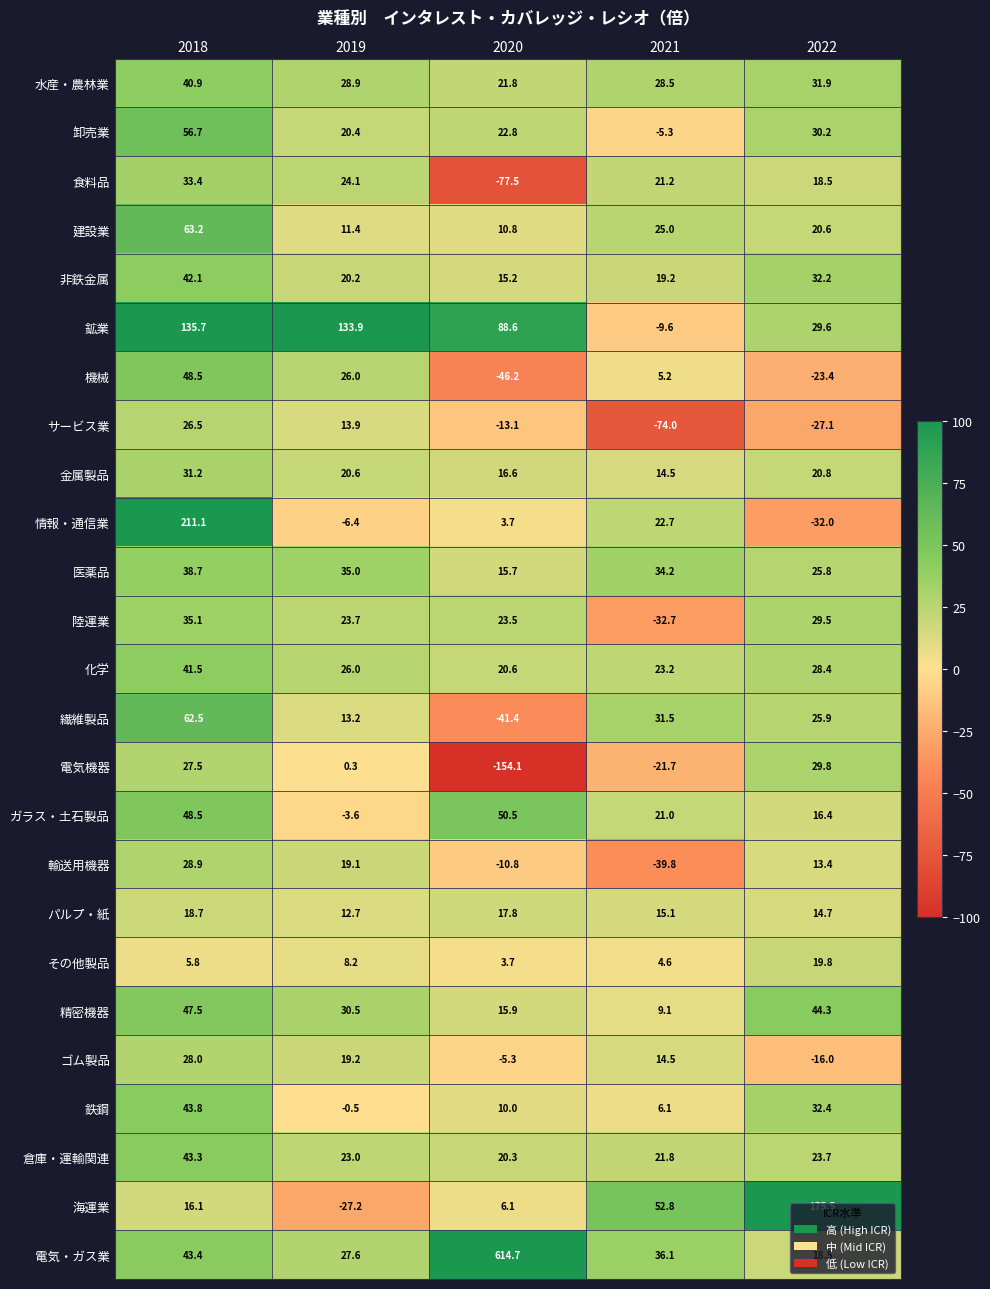

The value of その他製品 at 2022 is 29.1. True or false?

False